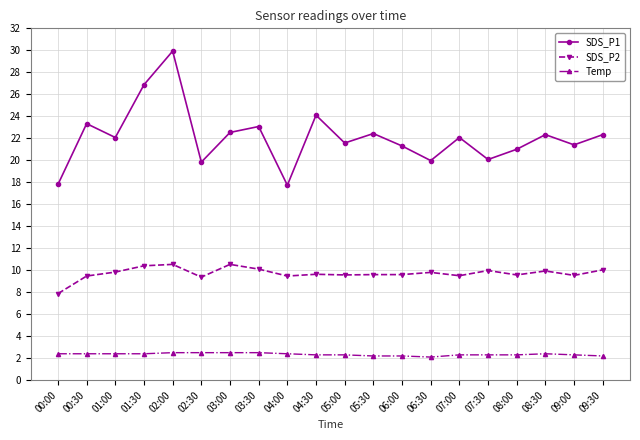

List the series in order of their overall mean, highest first.

SDS_P1, SDS_P2, Temp